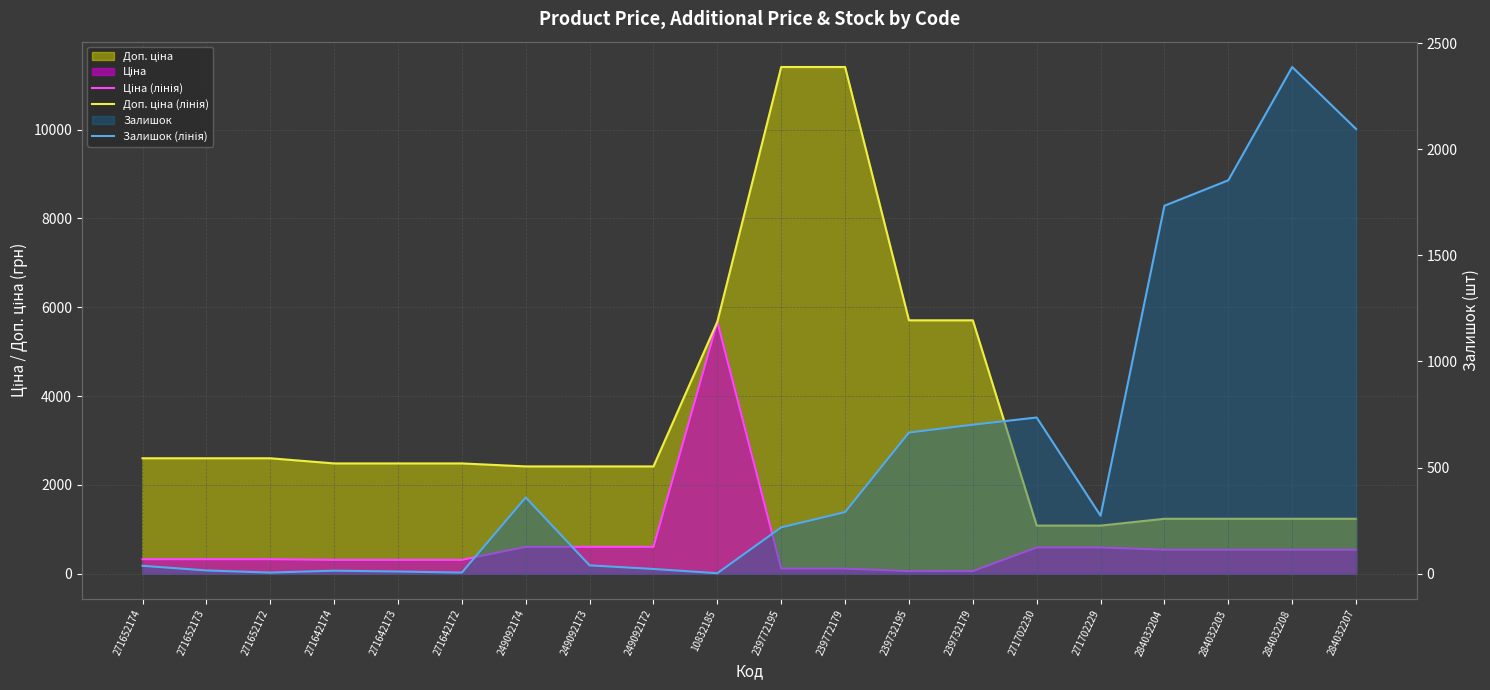

At which label does Ціна (лінія) first exceed 539?

249092174